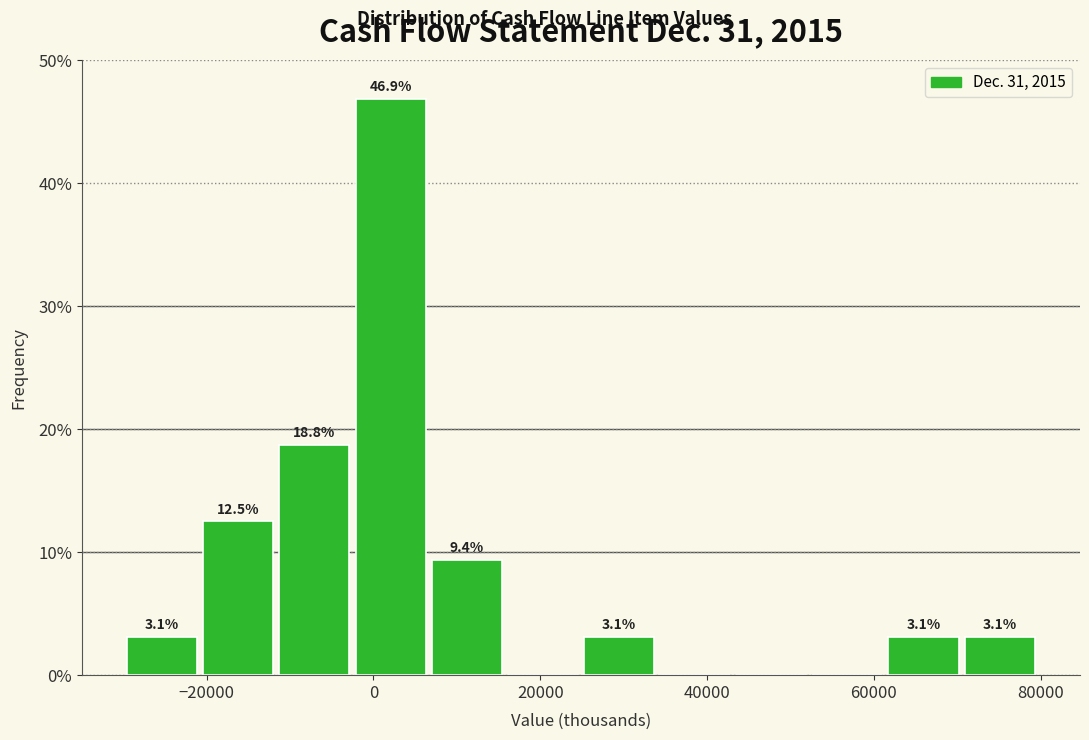

Which range on the x-axis has the tallest bar?

-2000 to 6000